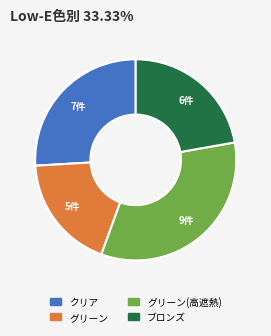

Is there any slice that represents more than half of the pie?

No